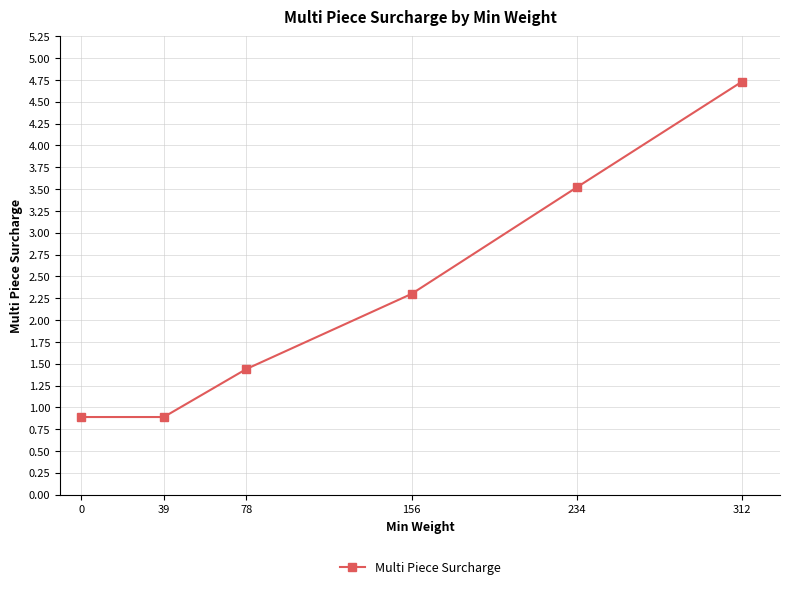

Reading left to right, list all the values displayed in this chart.

0=0.9	39=0.9	78=1.4	156=2.3	234=3.5	312=4.7